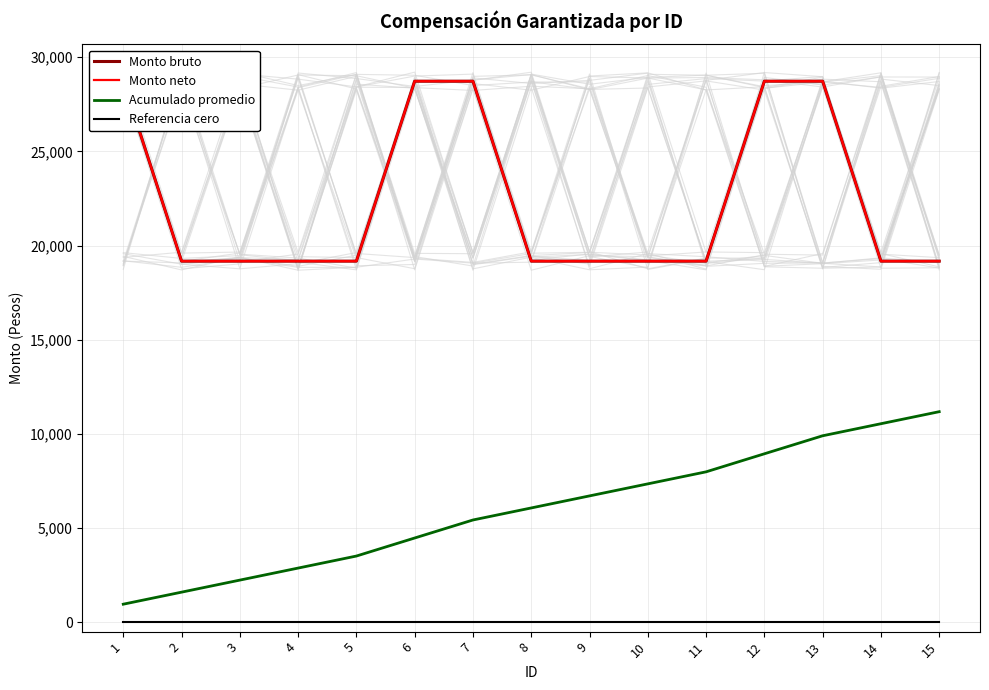

Count the number of data series in this chart.

4